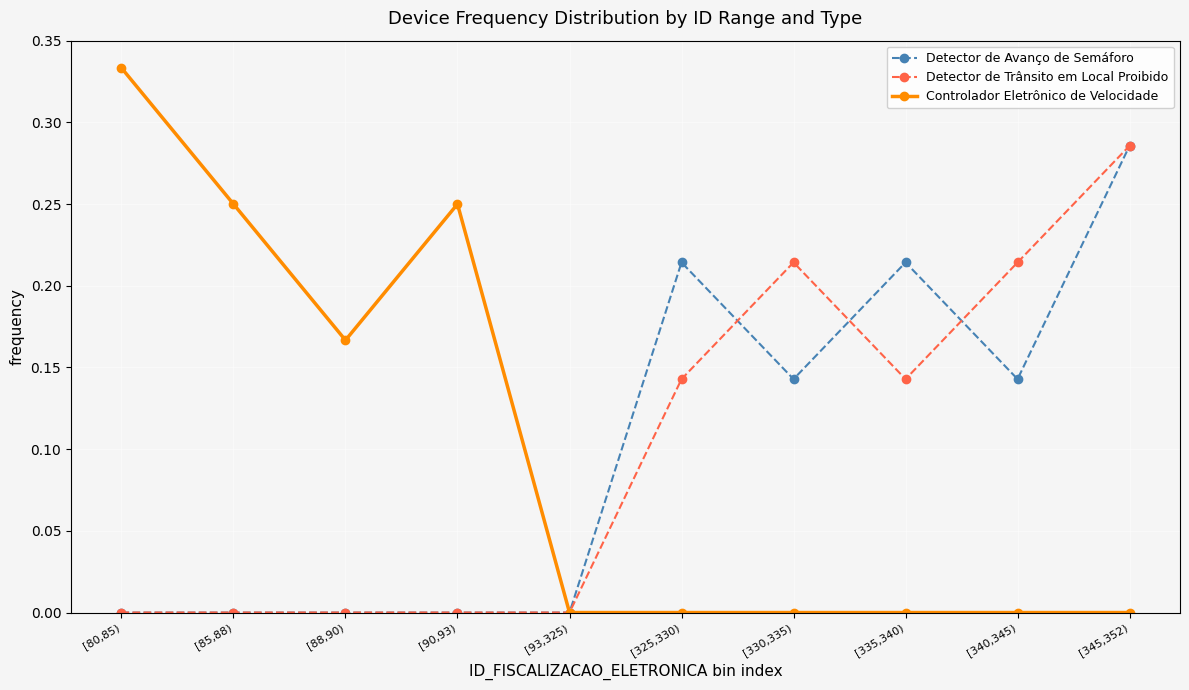

What is the label of the 9th point from the right?

[85,88)